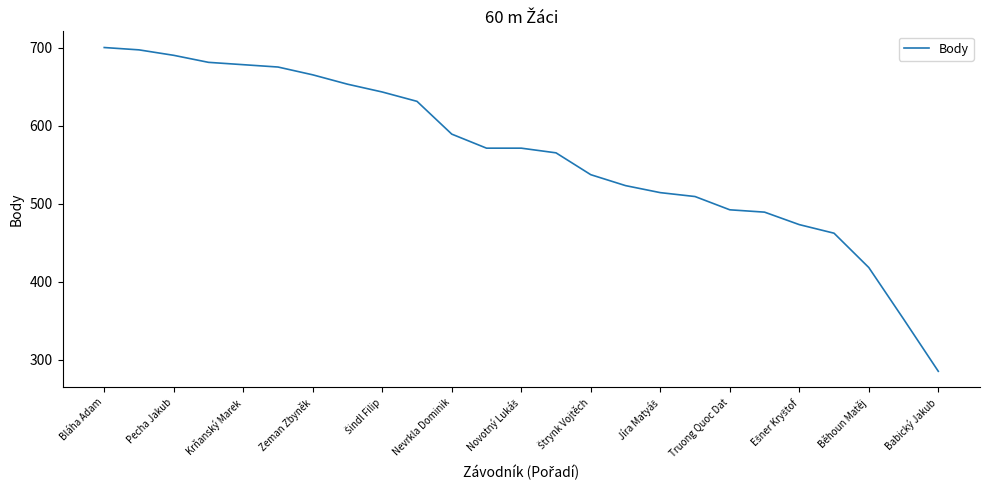

What is the greatest value displayed?

700